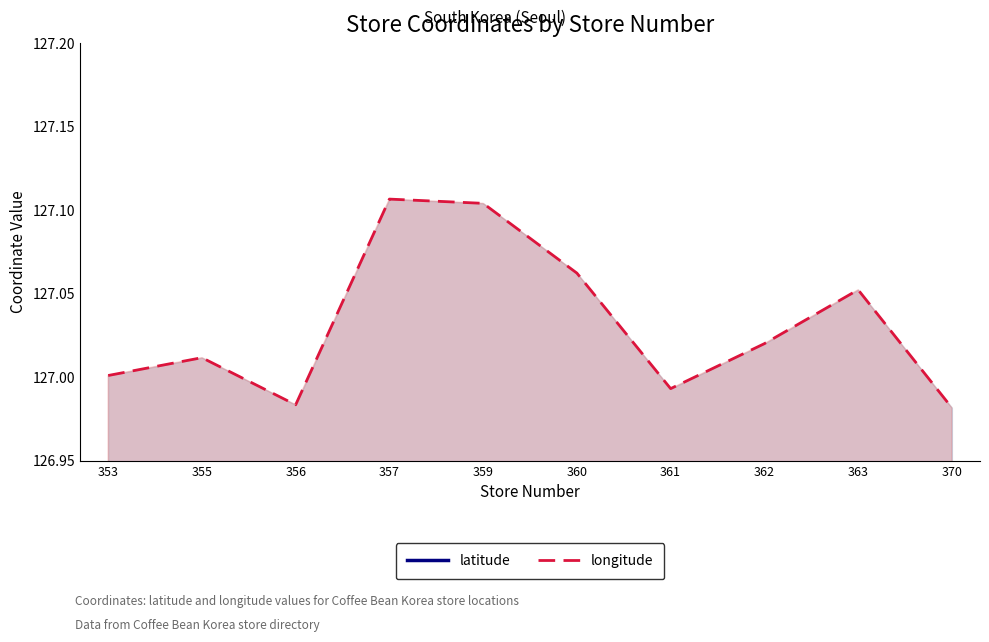

Rank the series at 357 from highest to lowest value.

longitude, latitude